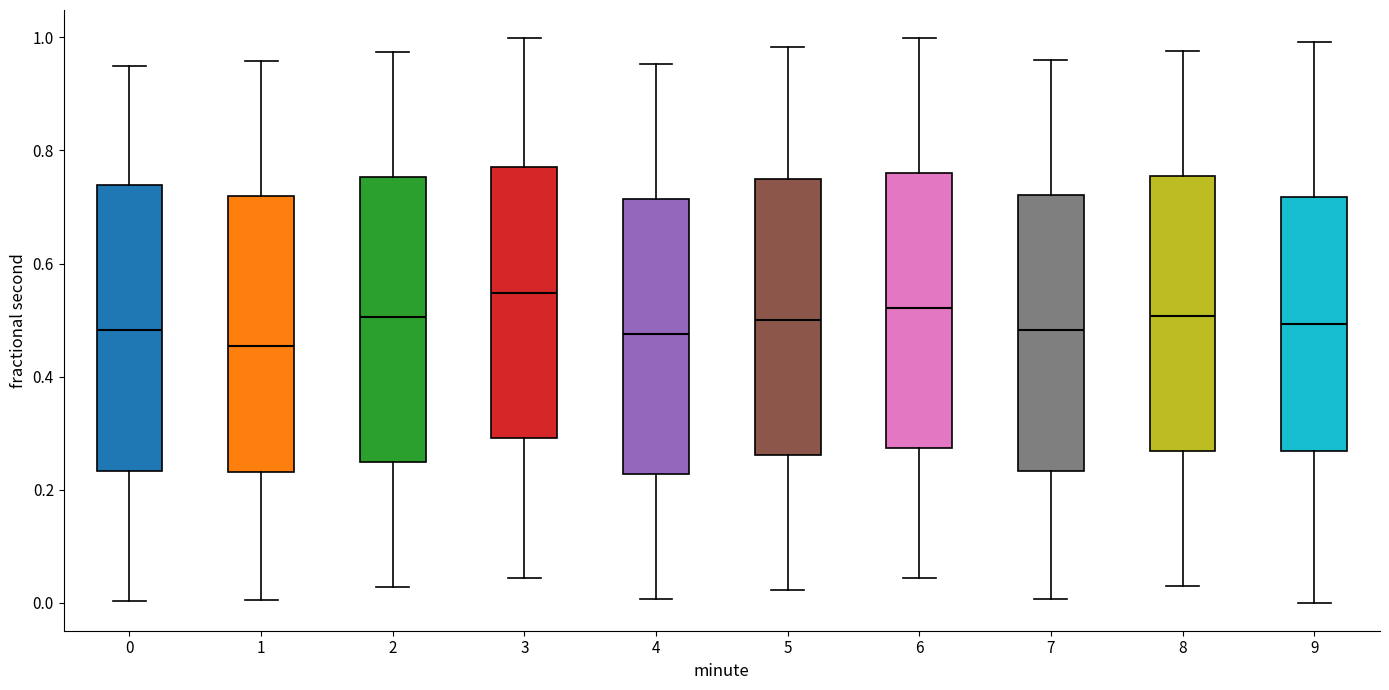

Where is the upper edge of the box at x = 1 on the y-axis? The values are not printed on the chart, so give them approximately, as read against the axis.

0.72